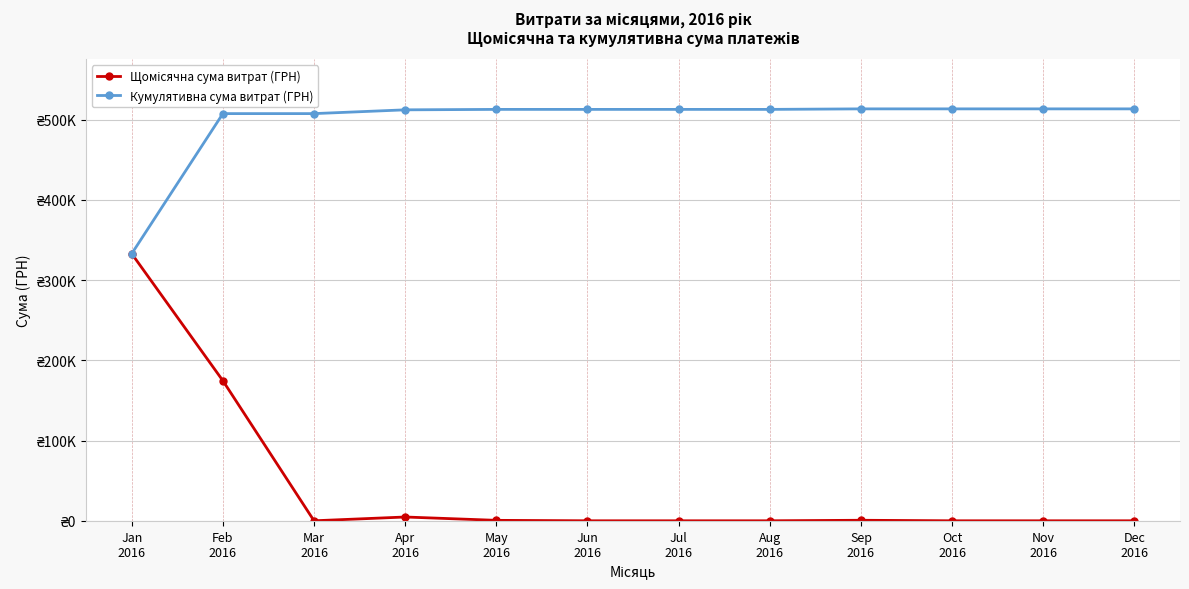

Which has a higher value, Feb
2016 or Sep
2016?

Feb
2016